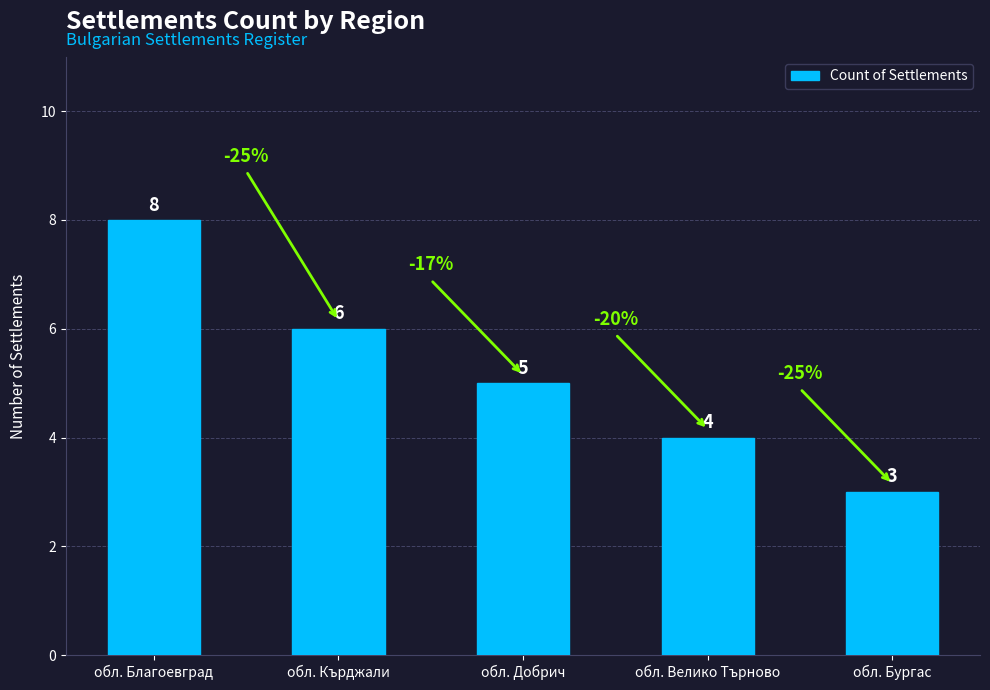

Which has a higher value, обл. Кърджали or обл. Бургас?

обл. Кърджали